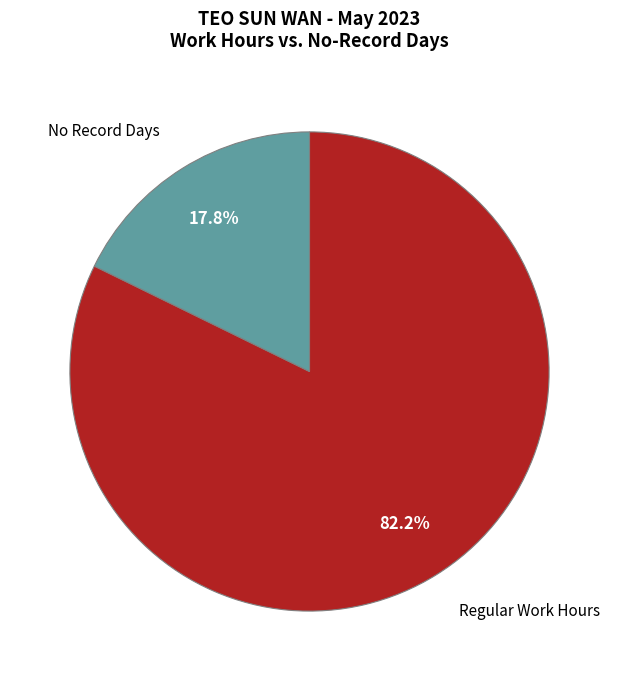

Do No Record Days and Regular Work Hours together represent more than half of the pie?

Yes